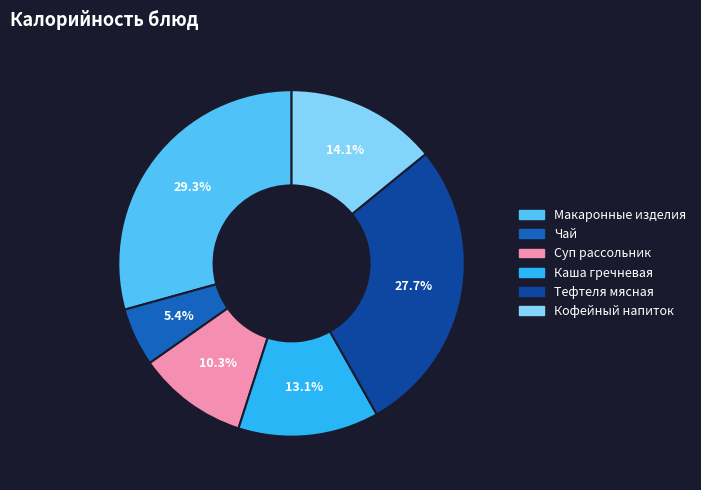

Does any single category account for the majority?

No